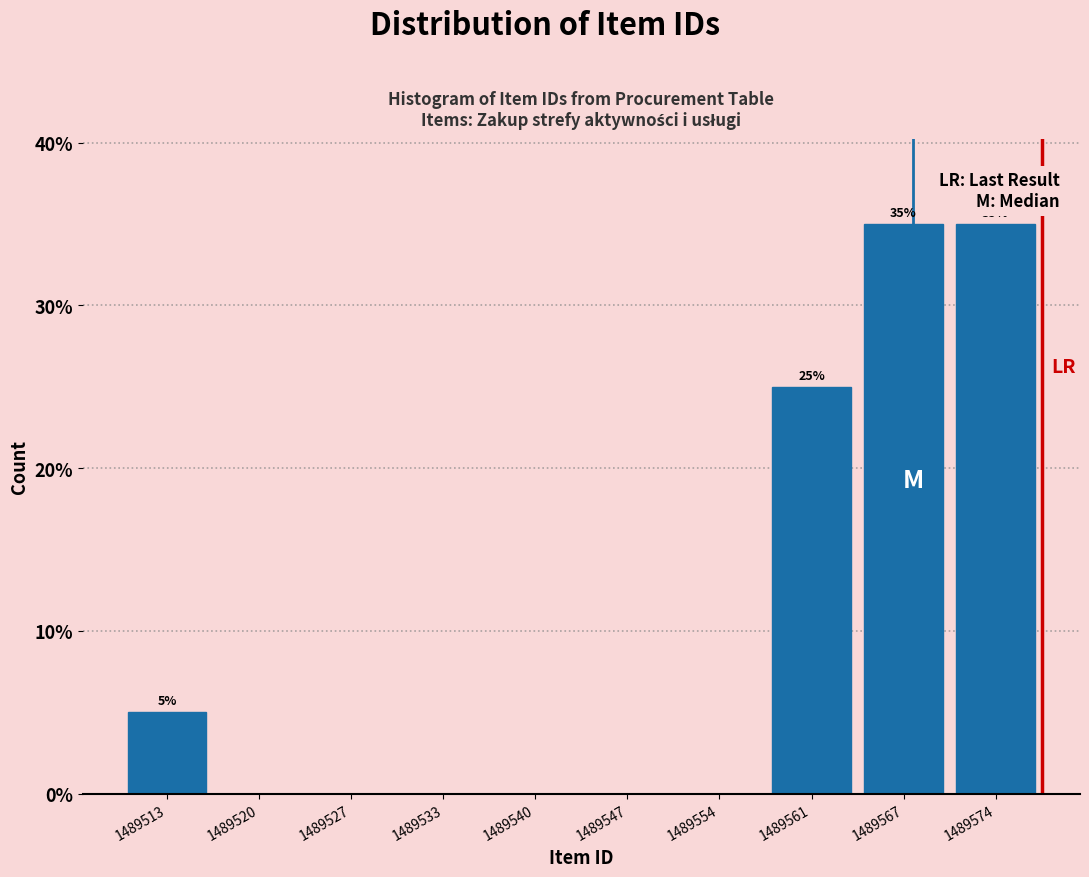

Reading left to right, extract all data points from this chart.

1489513=5	1489520=0	1489527=0	1489533=0	1489540=0	1489547=0	1489554=0	1489561=25	1489567=35	1489574=35